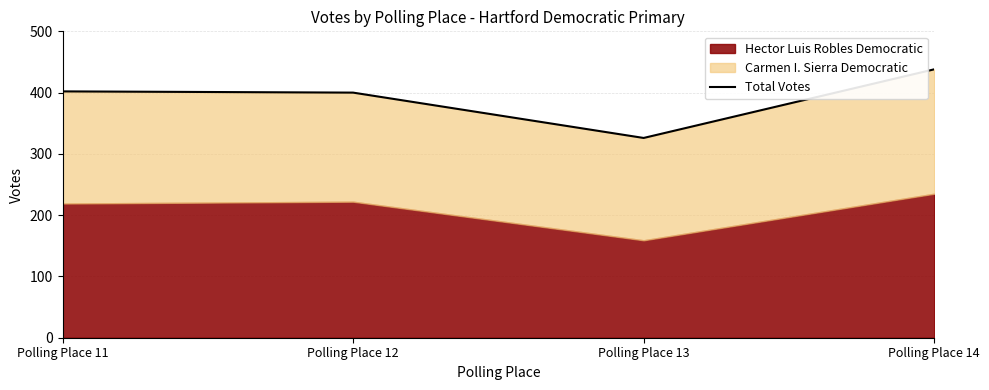

What is the value of the 3rd point from the left?

326